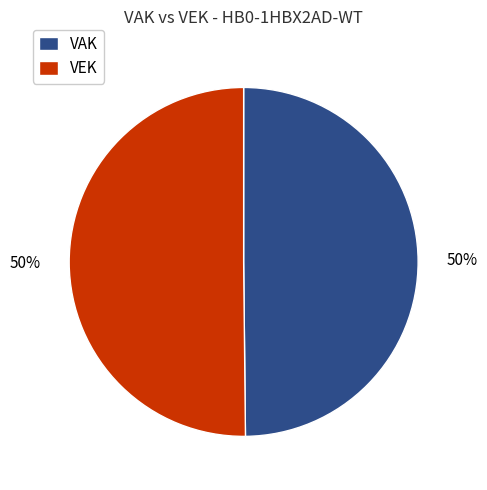

Approximately how many times larger is the value at VEK compared to VAK?

1.0